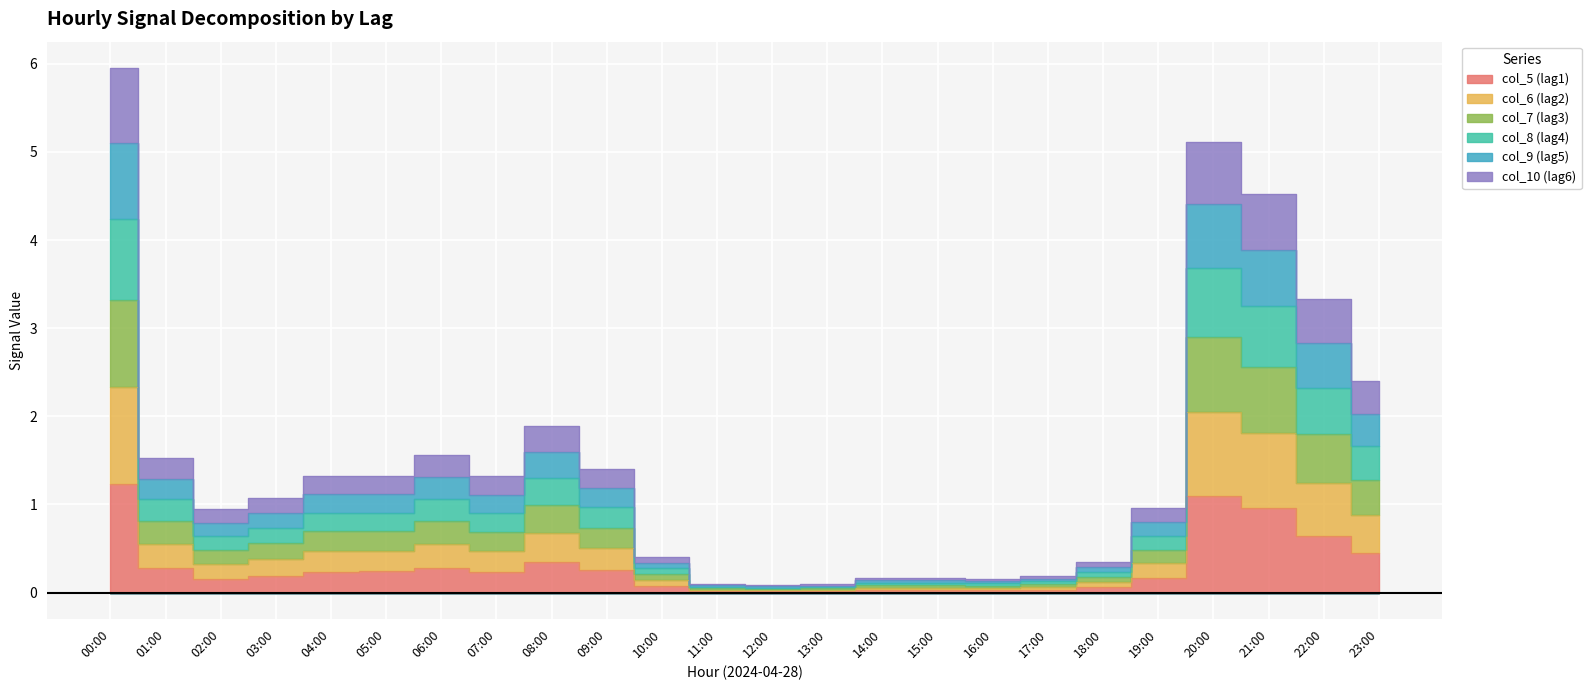

At which category is the sum across all series the highest?

00:00